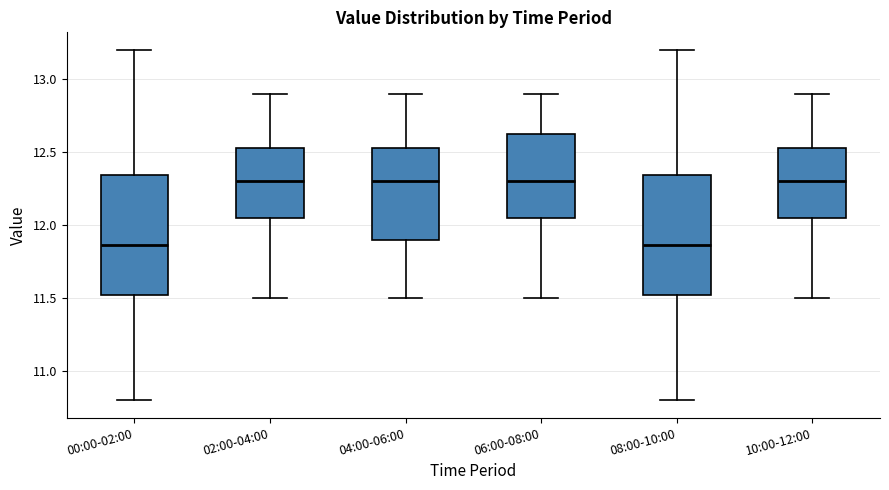

Reading left to right, read every box against the y-axis: the position of its median line, the range the box covers, and the ends of its whiskers. The values are not printed on the chart, so give them approximately, as read against the axis.

00:00-02:00: median 11.85, box 11.50 to 12.35, whiskers 10.80 to 13.20
02:00-04:00: median 12.30, box 12.05 to 12.55, whiskers 11.50 to 12.90
04:00-06:00: median 12.30, box 11.90 to 12.55, whiskers 11.50 to 12.90
06:00-08:00: median 12.30, box 12.05 to 12.65, whiskers 11.50 to 12.90
08:00-10:00: median 11.85, box 11.50 to 12.35, whiskers 10.80 to 13.20
10:00-12:00: median 12.30, box 12.05 to 12.55, whiskers 11.50 to 12.90